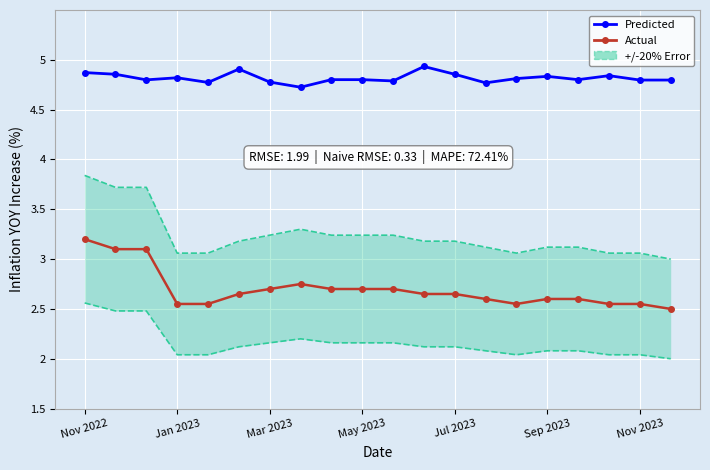

What is the difference between the highest and lowest values at Jul 2023?

2.2